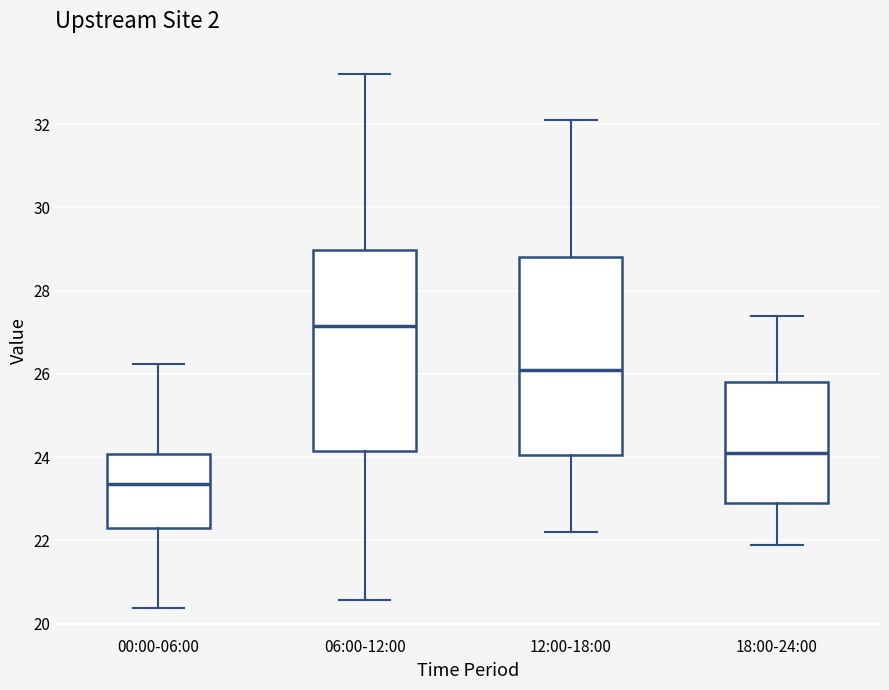

Reading left to right, transcribe this box plot: for each box, give where its median line is, the range the box spans, and where its two whiskers end, as read against the y-axis. The values are not printed on the chart, so give them approximately, as read against the axis.

00:00-06:00: median 23.4, box 22.2 to 24.0, whiskers 20.4 to 26.2
06:00-12:00: median 27.2, box 24.2 to 29.0, whiskers 20.6 to 33.2
12:00-18:00: median 26.2, box 24.0 to 28.8, whiskers 22.2 to 32.2
18:00-24:00: median 24.2, box 23.0 to 25.8, whiskers 22.0 to 27.4